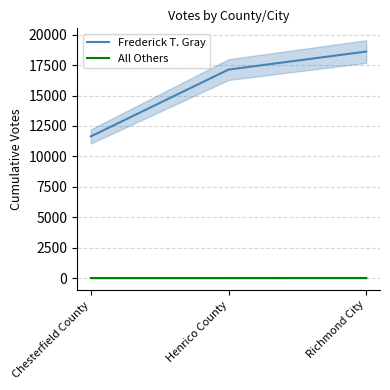

Reading left to right, what are all the values shown in this chart?

Frederick T. Gray: 11643	17138	18620
All Others: 2	2	4